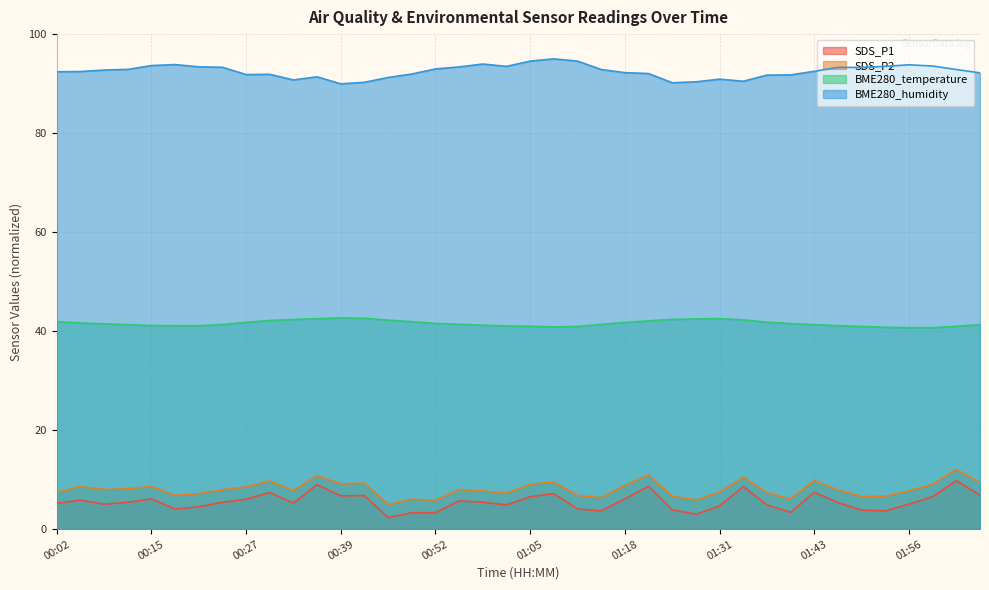

At which category does the chart reach its minimum across all series?

00:46